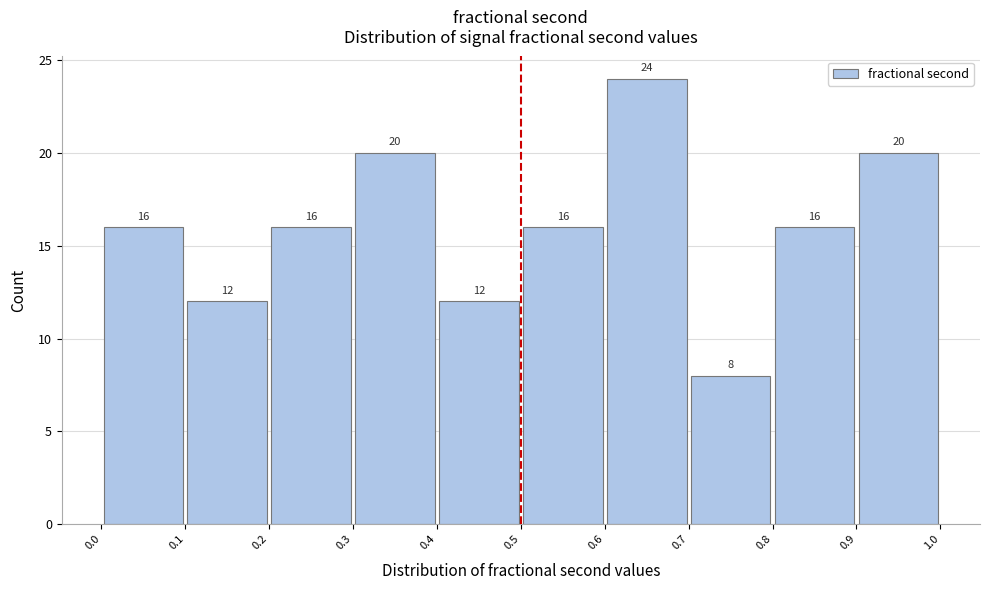

How tall is the bar that spans 0.5 to 0.6 on the x-axis?

16